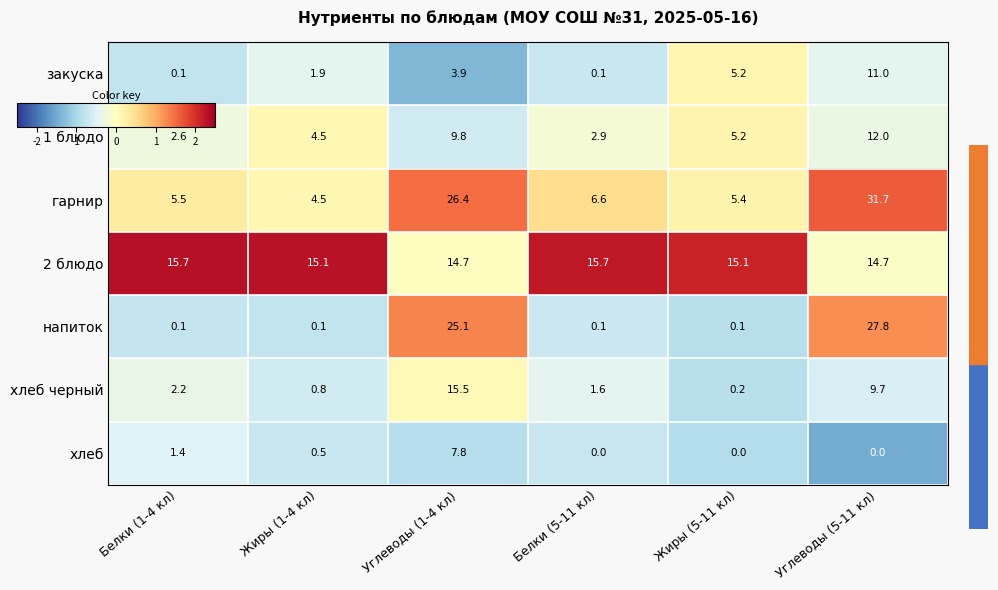

What is the sum of the хлеб values at Белки (1-4 кл) and Белки (5-11 кл)?

1.4